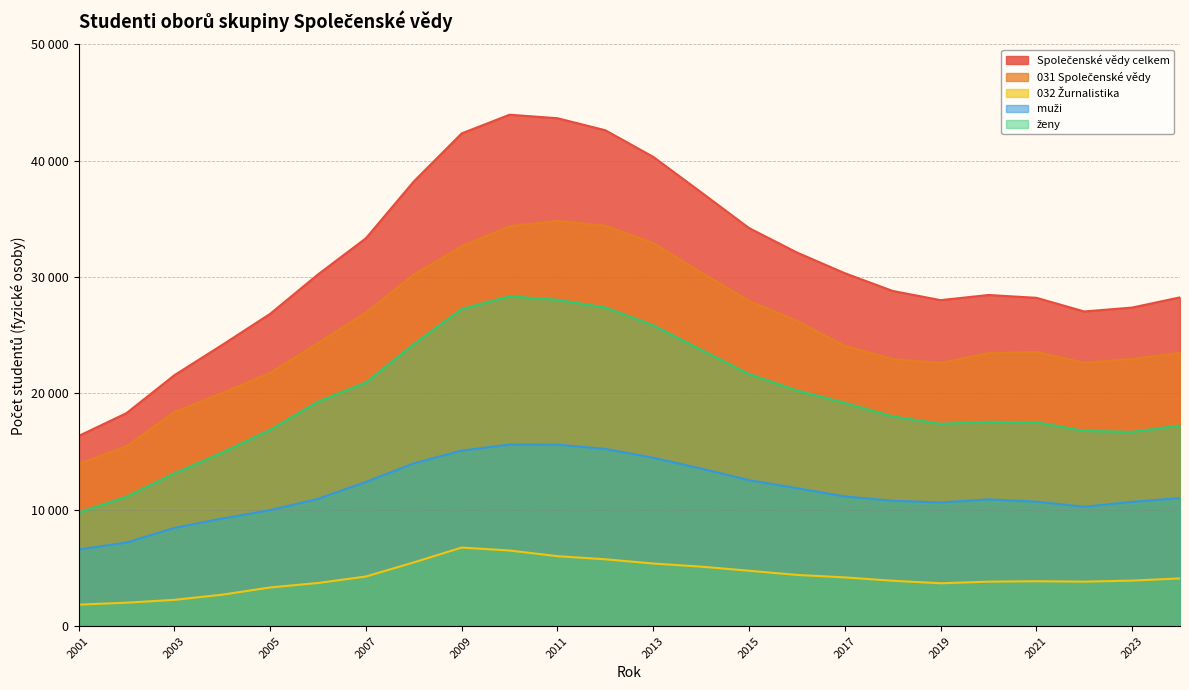

Rank the series by their maximum value, from highest to lowest.

Společenské vědy celkem, 031 Společenské vědy, ženy, muži, 032 Žurnalistika